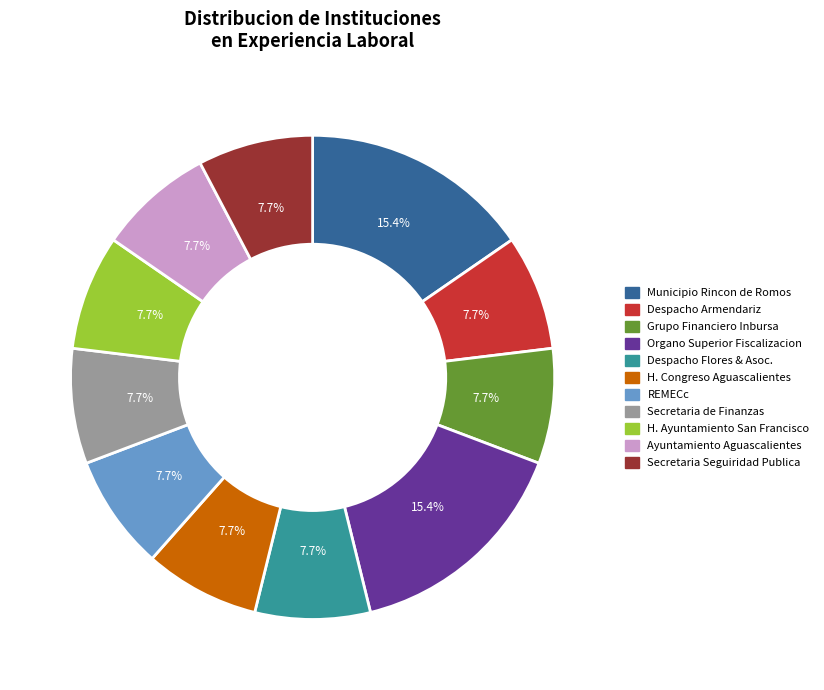

Does any single category account for the majority?

No